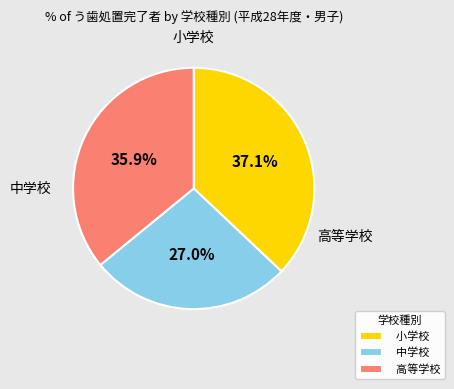

To the nearest percent, what portion does 小学校 represent?

37%